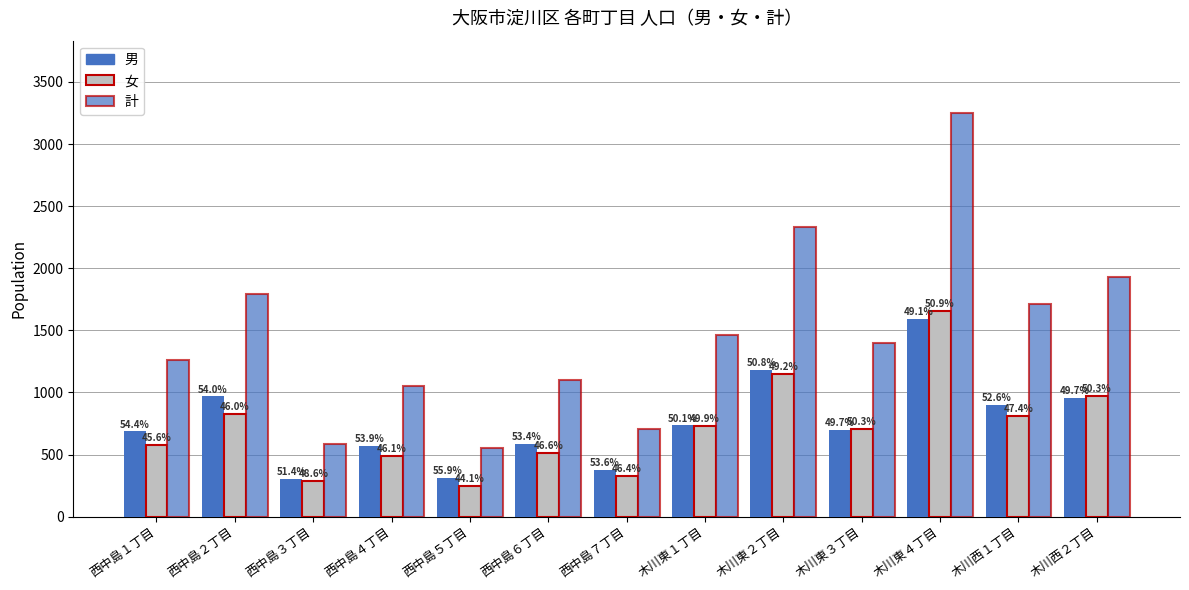

What is the total value across all series at 西中島４丁目?

2108